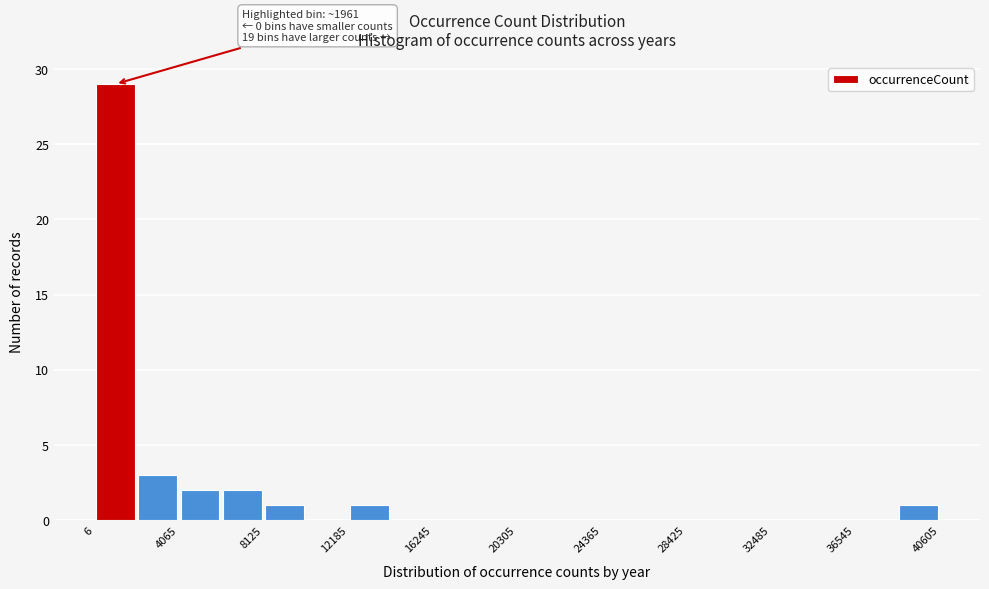

Over which range of the x-axis is the bar tallest?

0 to 2000